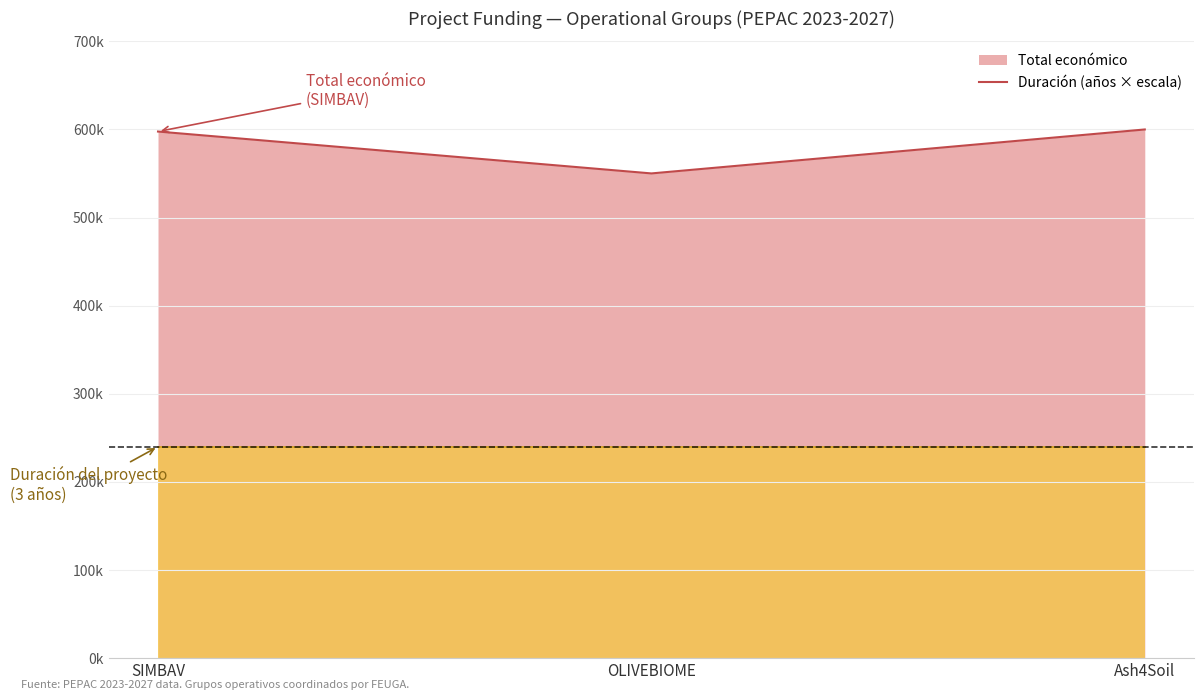

Rank the categories by value from highest to lowest.

Ash4Soil, SIMBAV, OLIVEBIOME